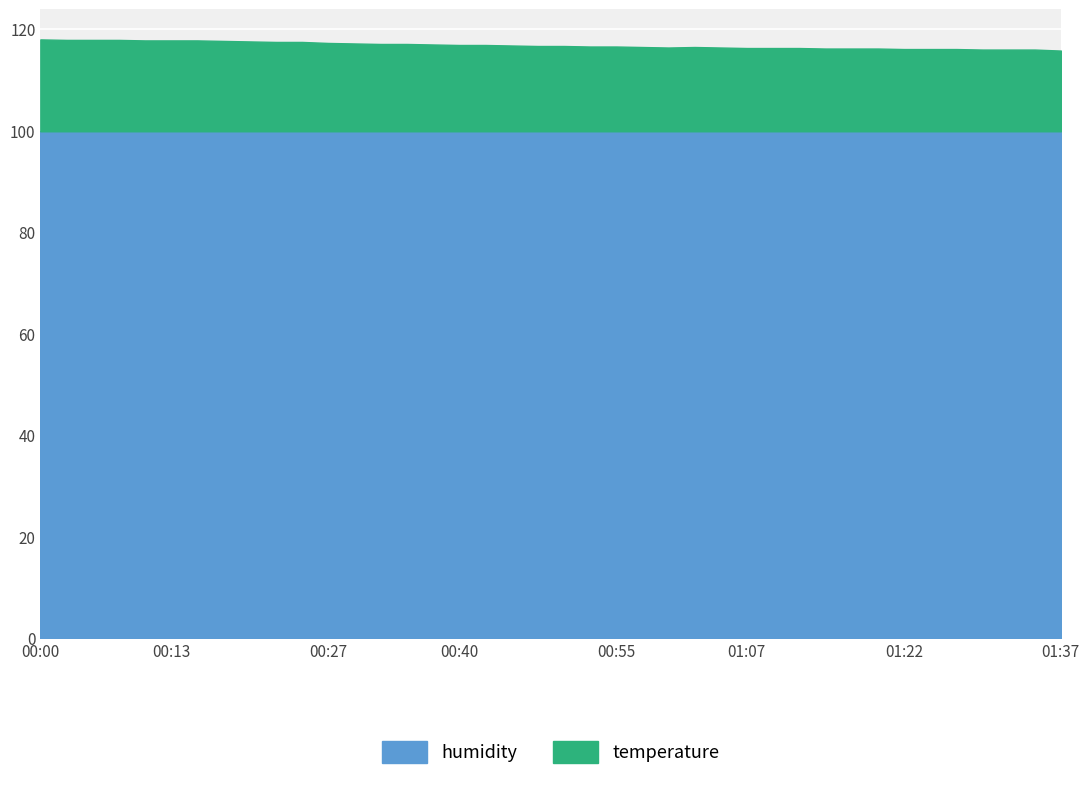

Reading left to right, list all the values displayed in this chart.

temperature: 00:00=18.1	00:03=18.0	00:05=18.0	00:08=18.0	00:10=17.9	00:13=17.9	00:15=17.9	00:18=17.8	00:20=17.7	00:23=17.6	00:25=17.6	00:27=17.4	00:30=17.3	00:32=17.2	00:35=17.2	00:37=17.1	00:40=17.0	00:42=17.0	00:45=16.9	00:47=16.8	00:50=16.8	00:52=16.7	00:55=16.7	00:57=16.6	01:00=16.5	01:02=16.6	01:04=16.5	01:07=16.4	01:09=16.4	01:12=16.4	01:14=16.3	01:17=16.3	01:19=16.3	01:22=16.2	01:24=16.2	01:27=16.2	01:29=16.1	01:32=16.1	01:34=16.1	01:37=15.9
humidity: 00:00=99.9	00:03=99.9	00:05=99.9	00:08=99.9	00:10=99.9	00:13=99.9	00:15=99.9	00:18=99.9	00:20=99.9	00:23=99.9	00:25=99.9	00:27=99.9	00:30=99.9	00:32=99.9	00:35=99.9	00:37=99.9	00:40=99.9	00:42=99.9	00:45=99.9	00:47=99.9	00:50=99.9	00:52=99.9	00:55=99.9	00:57=99.9	01:00=99.9	01:02=99.9	01:04=99.9	01:07=99.9	01:09=99.9	01:12=99.9	01:14=99.9	01:17=99.9	01:19=99.9	01:22=99.9	01:24=99.9	01:27=99.9	01:29=99.9	01:32=99.9	01:34=99.9	01:37=99.9